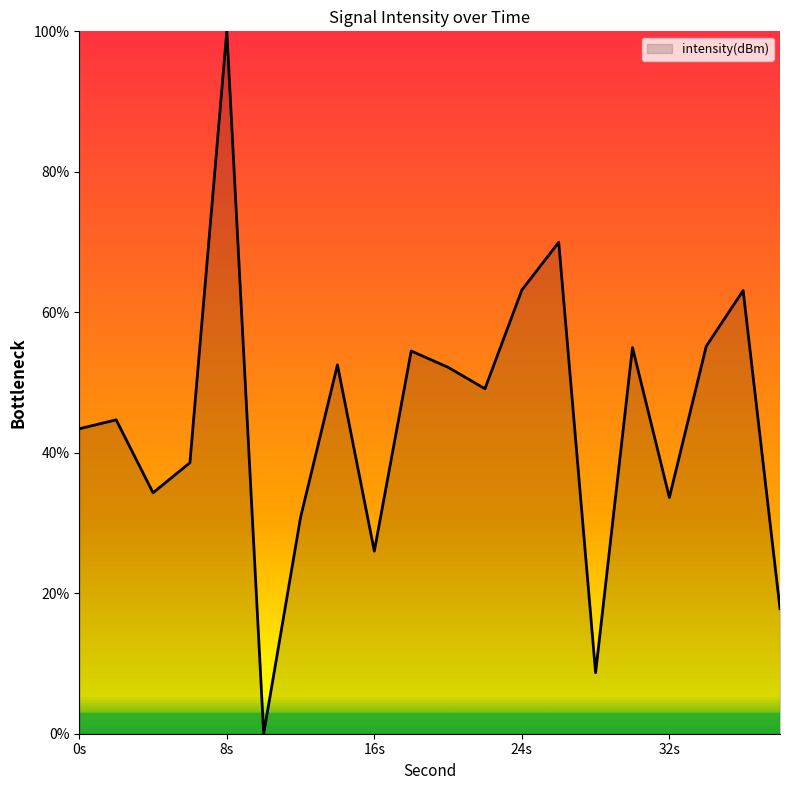

What is the average value?

44.6